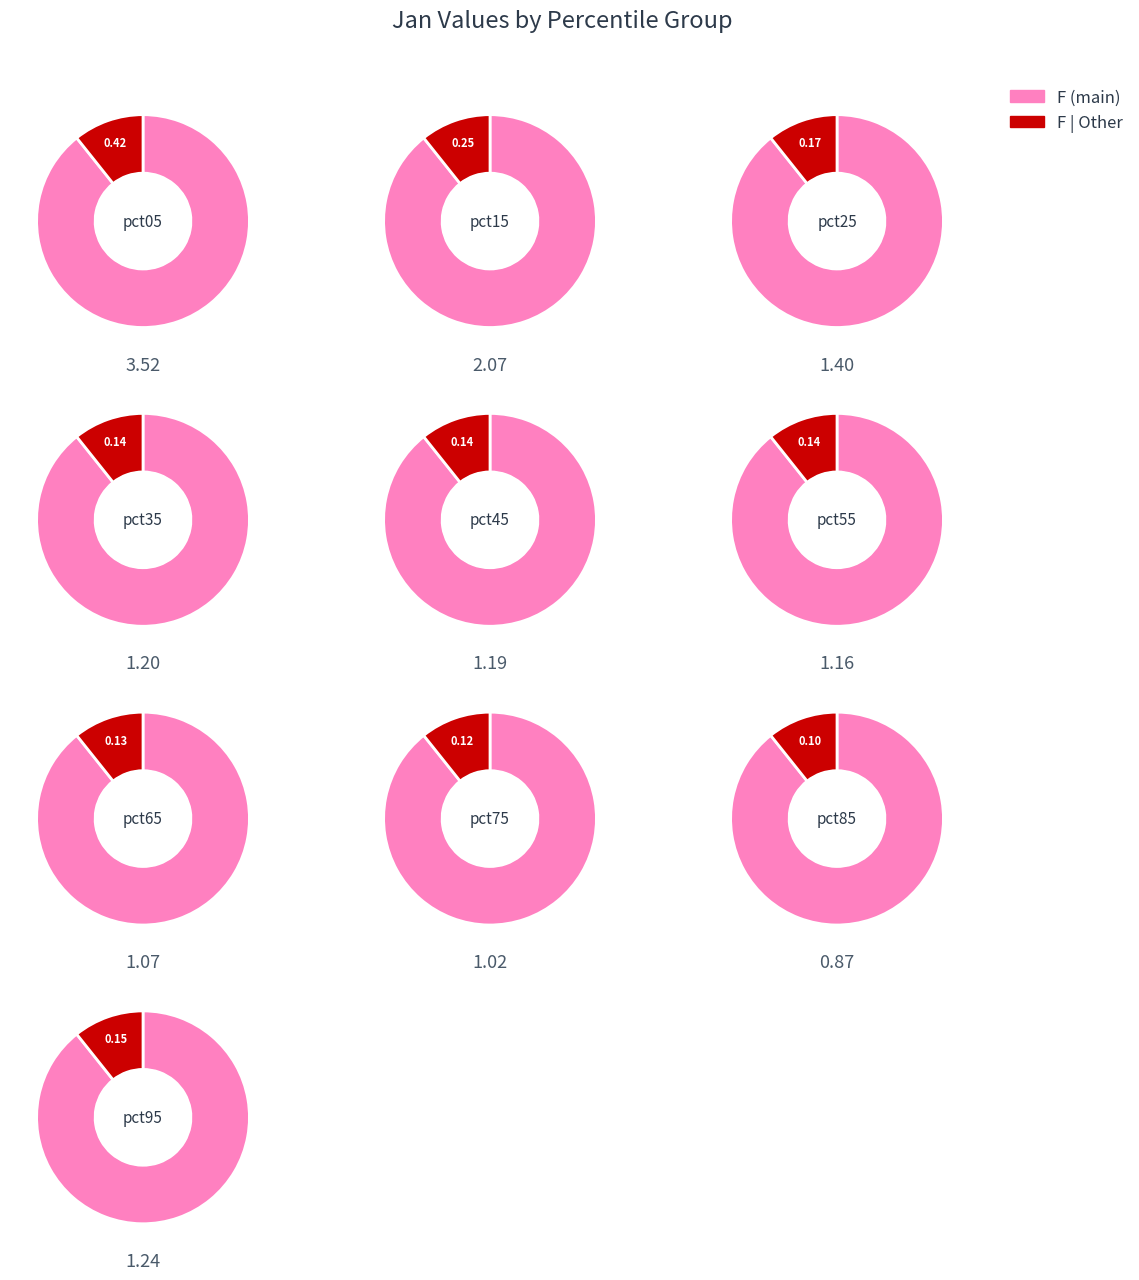

To the nearest percent, what percentage of the pie is pct25?

10%